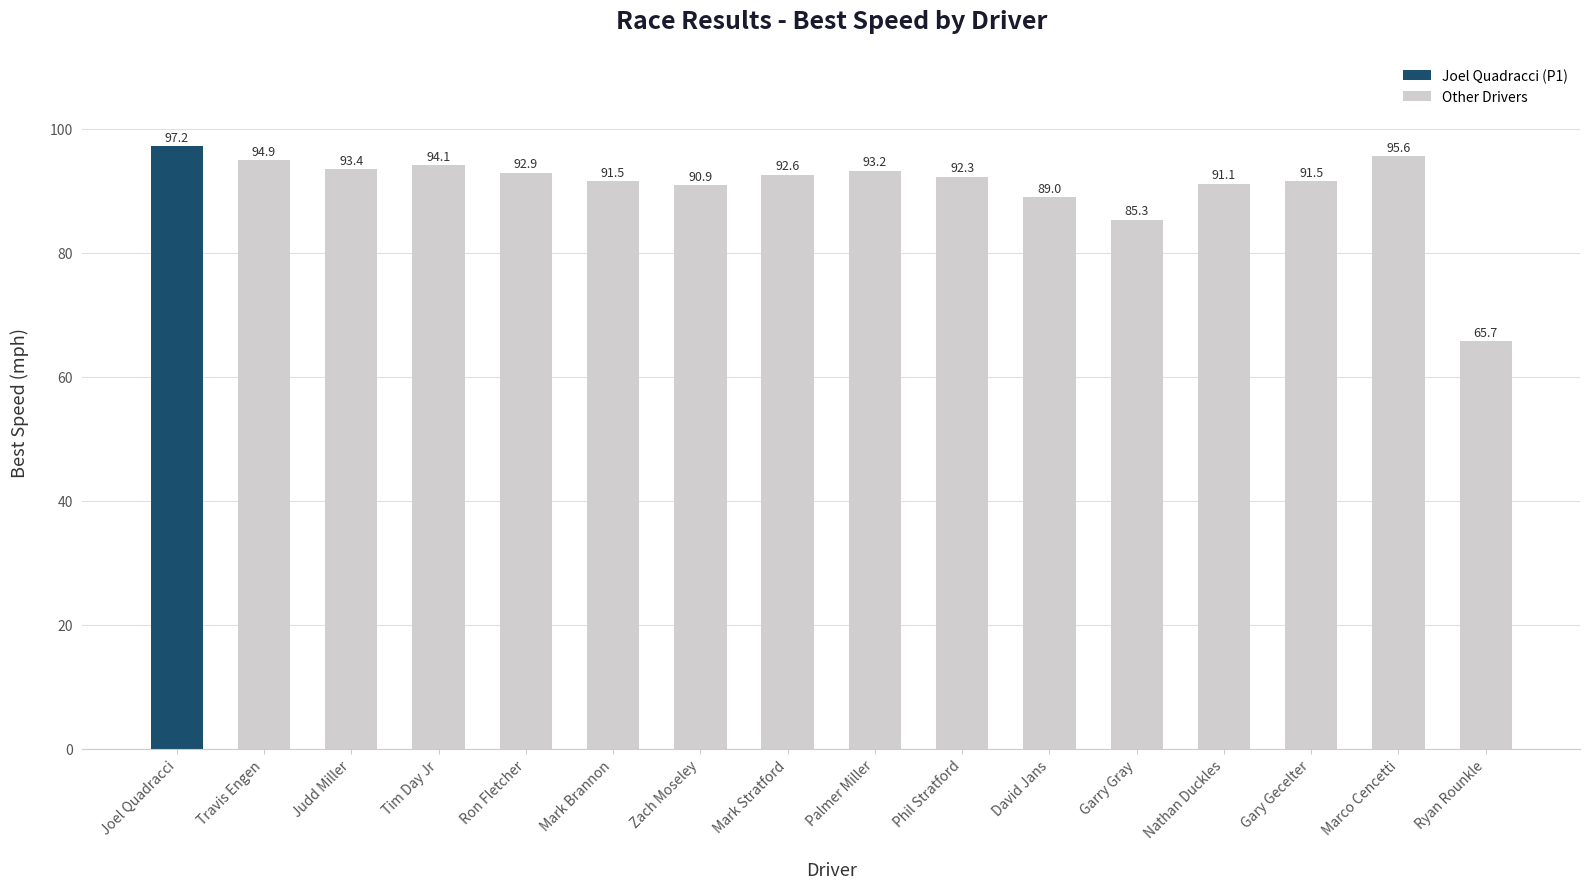

What is the smallest value displayed?

65.7